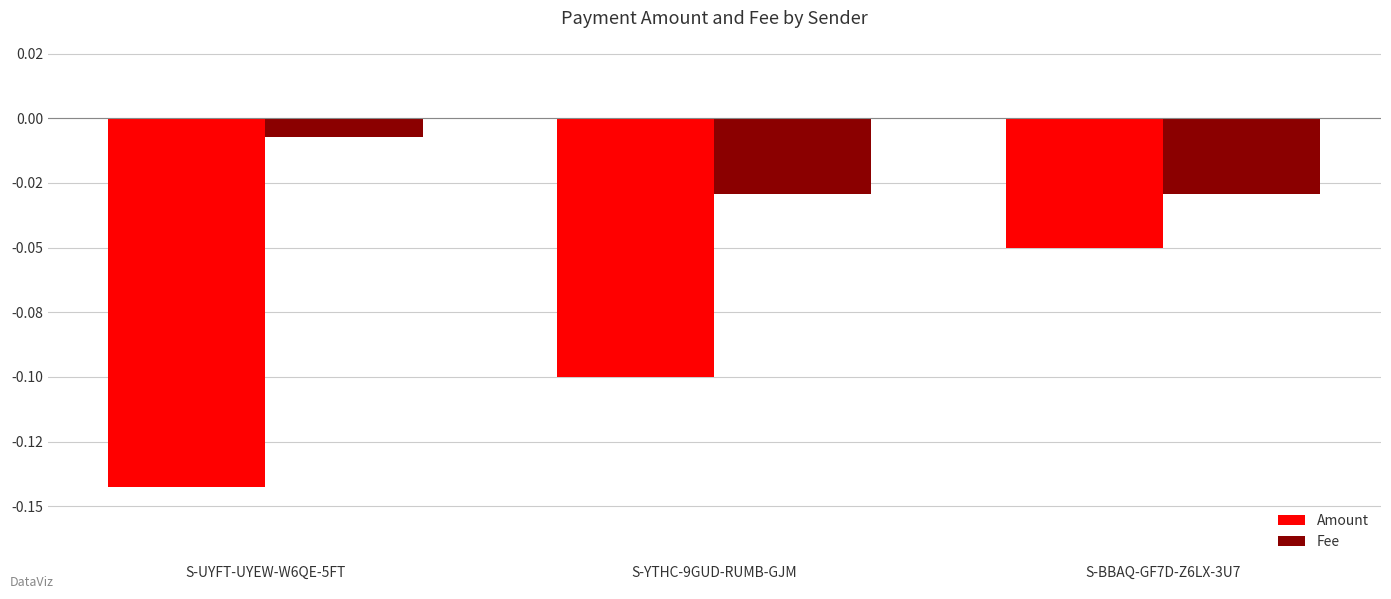

List the series in order of their peak value, highest first.

Fee, Amount